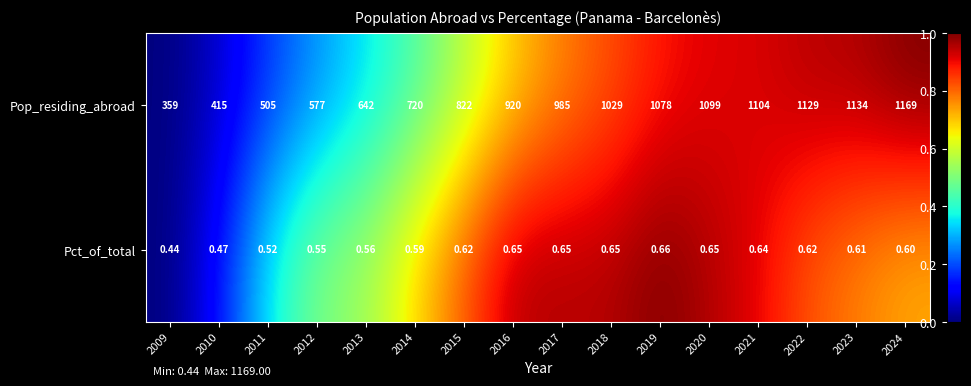

Rank the series by their maximum value, from highest to lowest.

Pop_residing_abroad, Pct_of_total